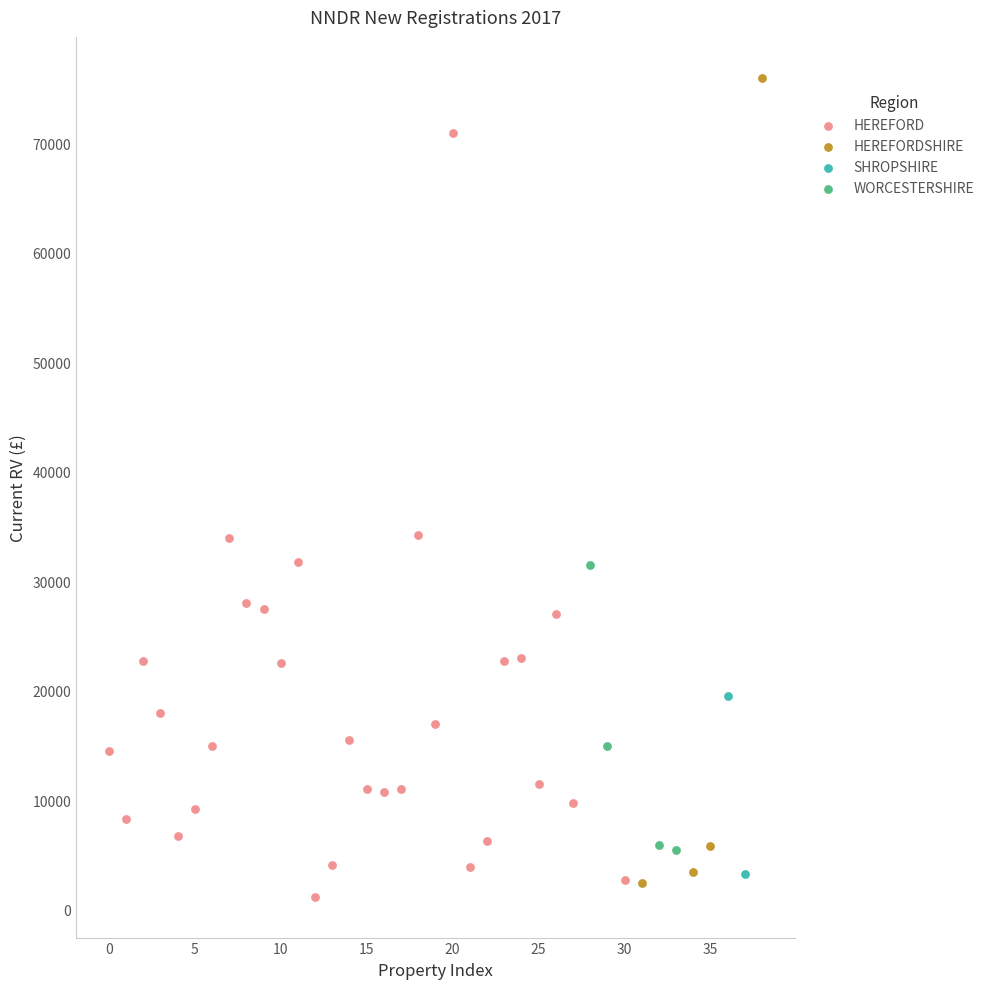

Which series reaches the minimum Y coordinate?

HEREFORD